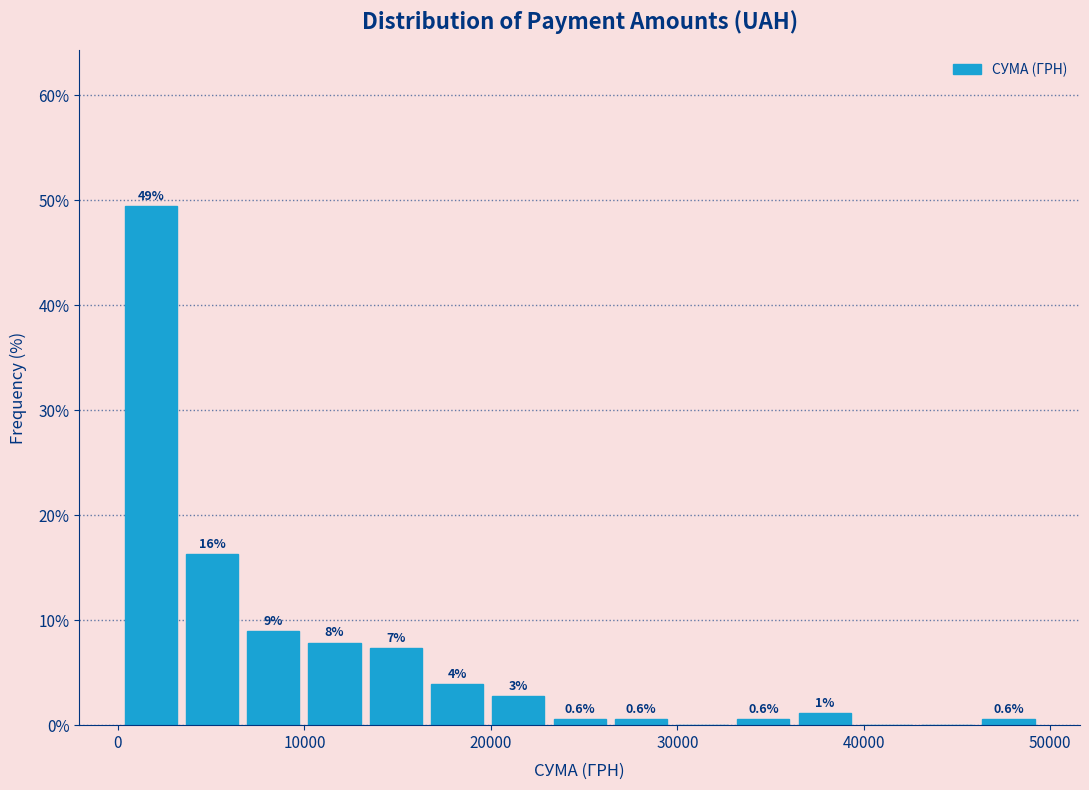

Around what value on the x-axis is the tallest bar? Give the approximate position of its centre, as read against the axis.

2000